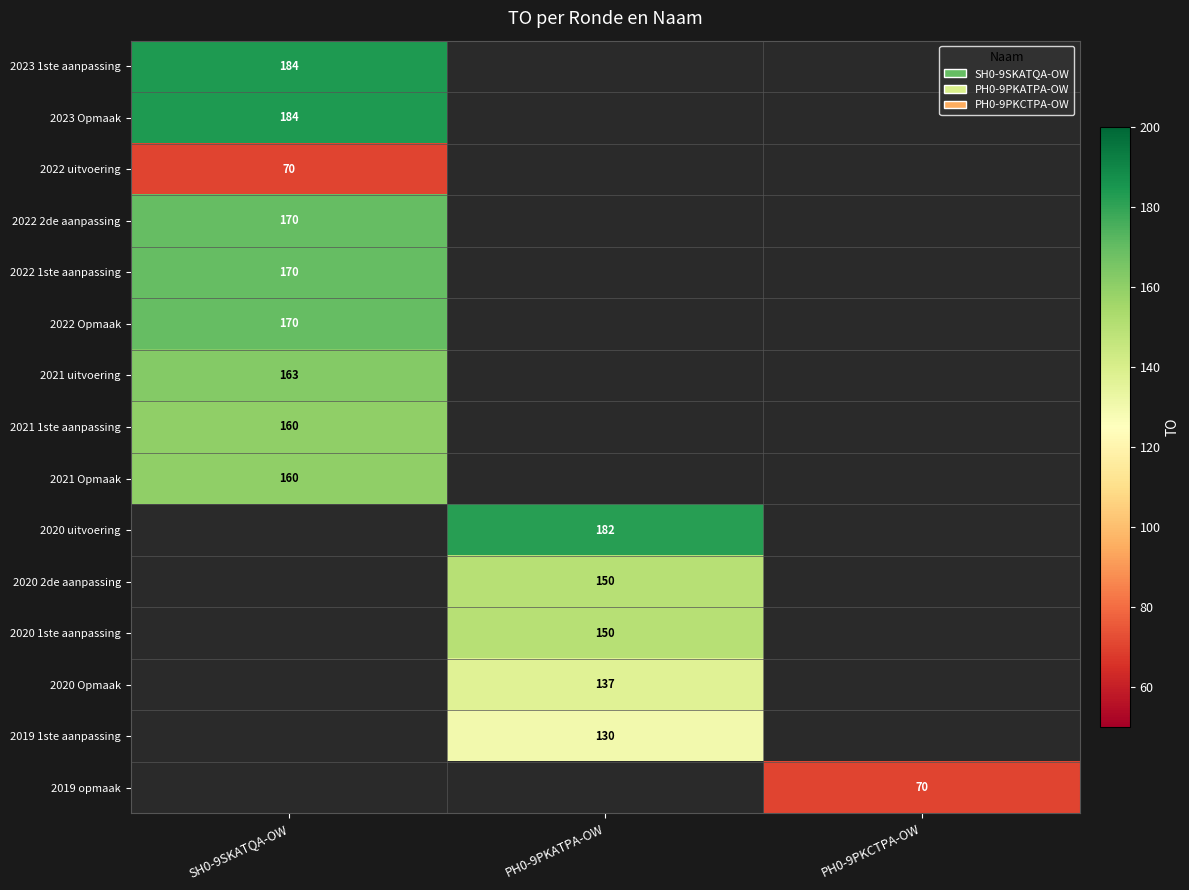

The 2020 1ste aanpassing series shows 150 at PH0-9PKATPA-OW. True or false?

True